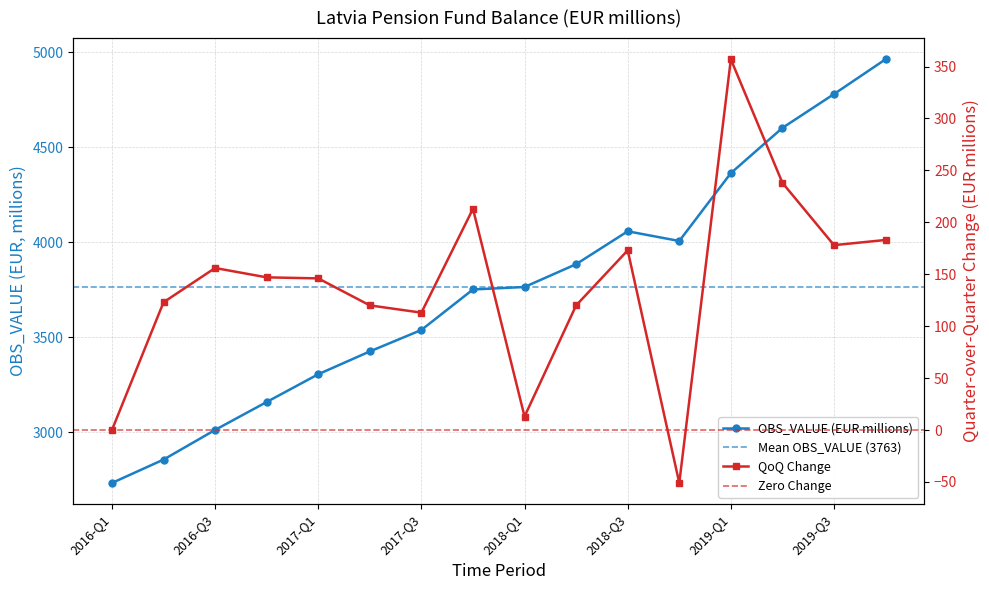

Which label corresponds to the largest value in the chart?

2019-Q4